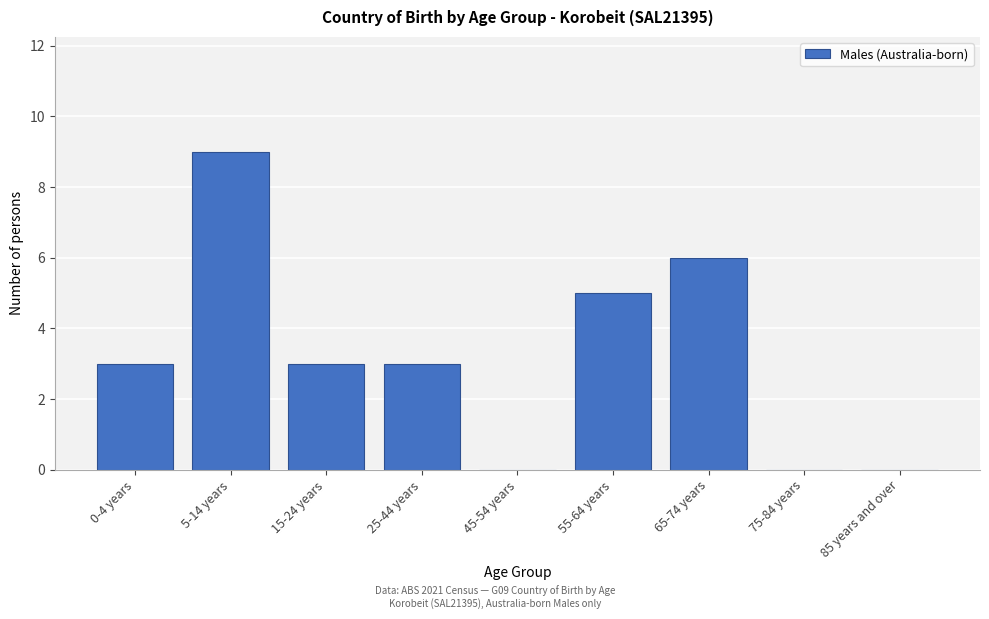

Reading left to right, list all the values displayed in this chart.

0-4 years=3	5-14 years=9	15-24 years=3	25-44 years=3	45-54 years=0	55-64 years=5	65-74 years=6	75-84 years=0	85 years and over=0